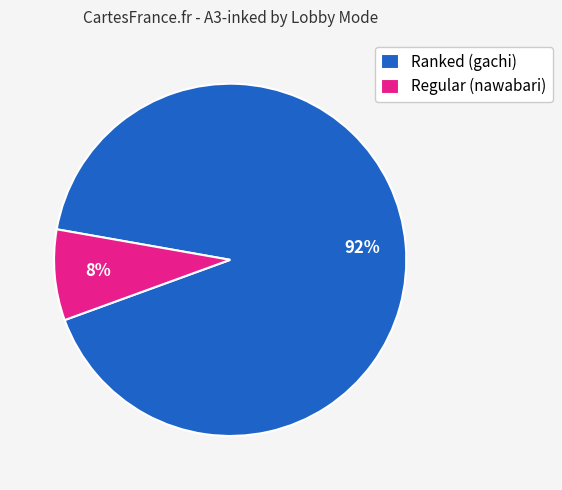

How many slices are in this pie chart?

2